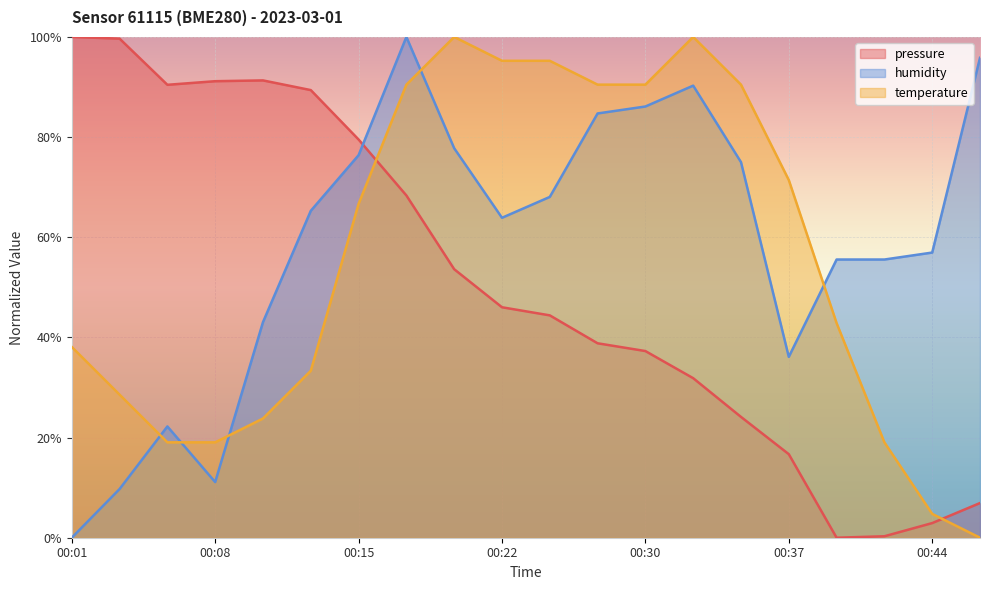

Which series changed the most between 00:13 and 00:20?

temperature